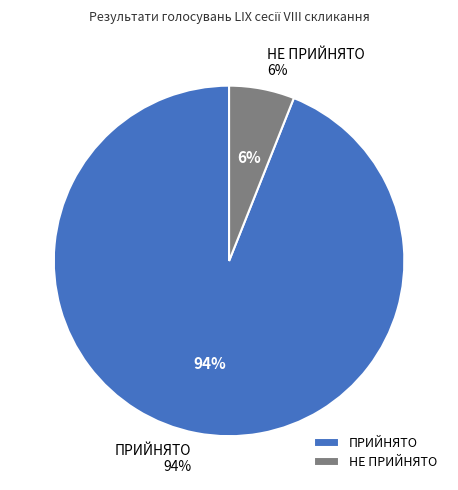

Does НЕ ПРИЙНЯТО represent more than half of the total?

No